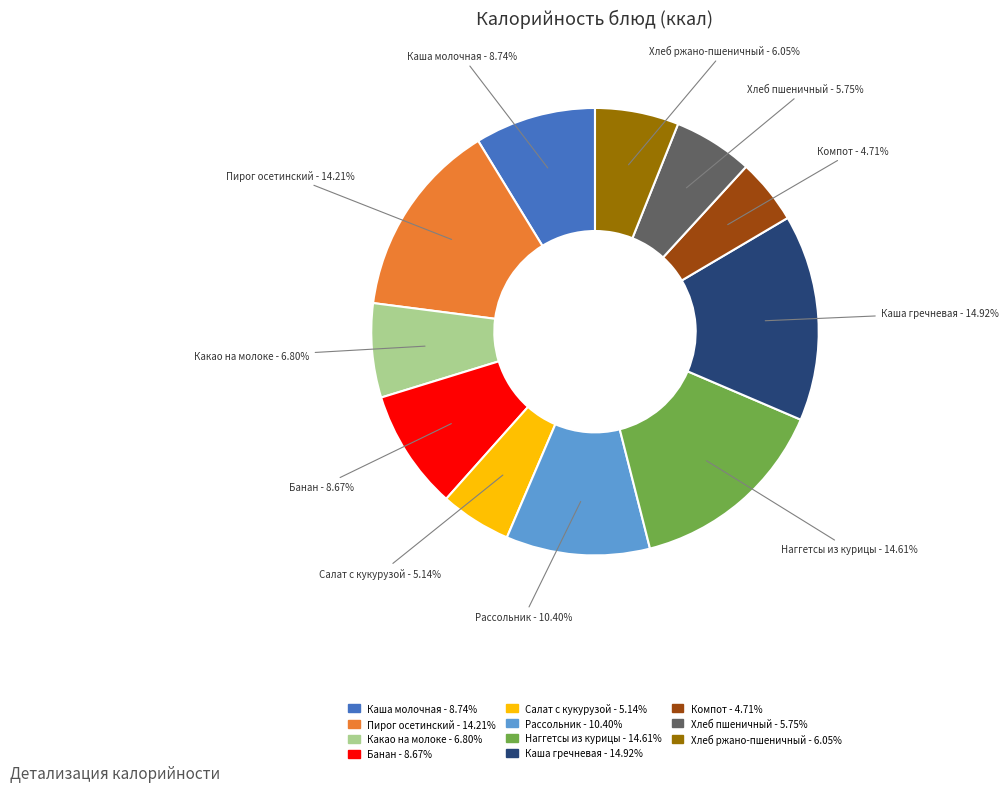

Combined, do Каша молочная and Рассольник account for over 50%?

No